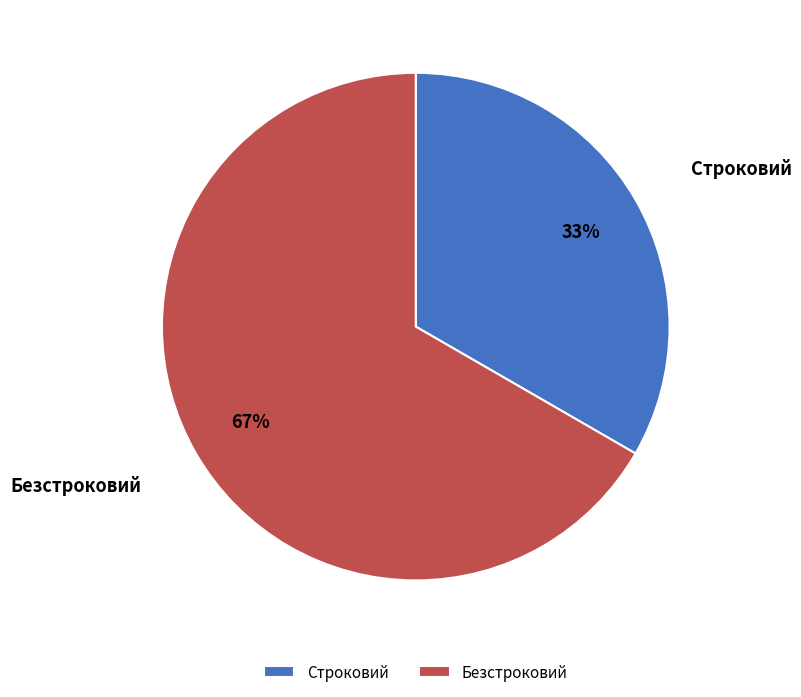

What percentage is the Строковий slice, to the nearest percent?

33%